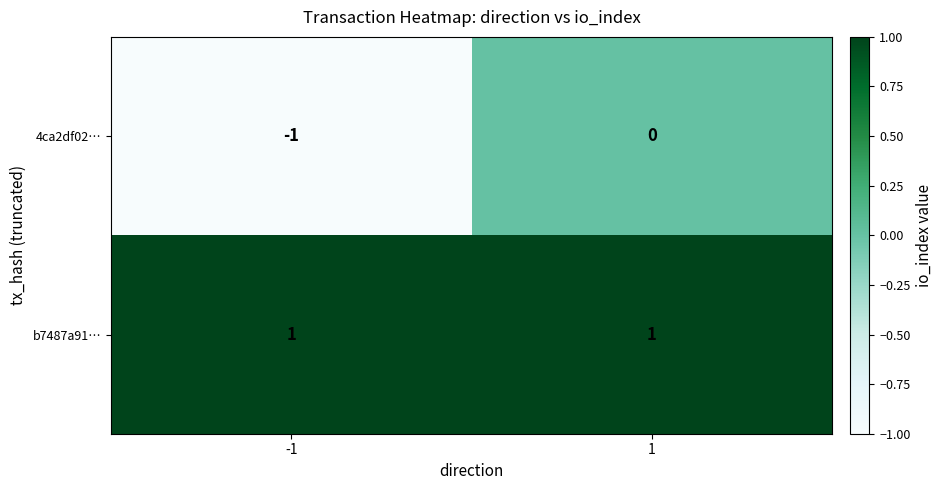

At which category is the sum across all series the highest?

1